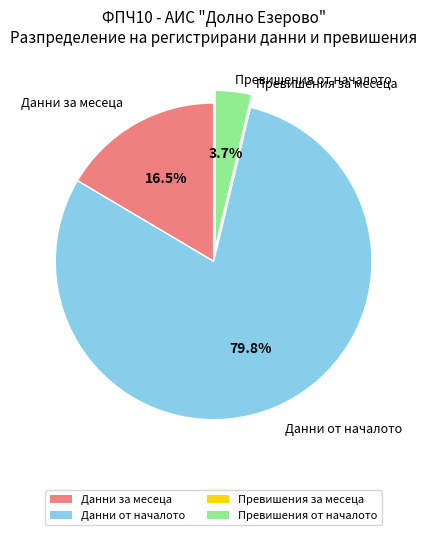

What is the largest slice in the pie chart?

Данни от началото